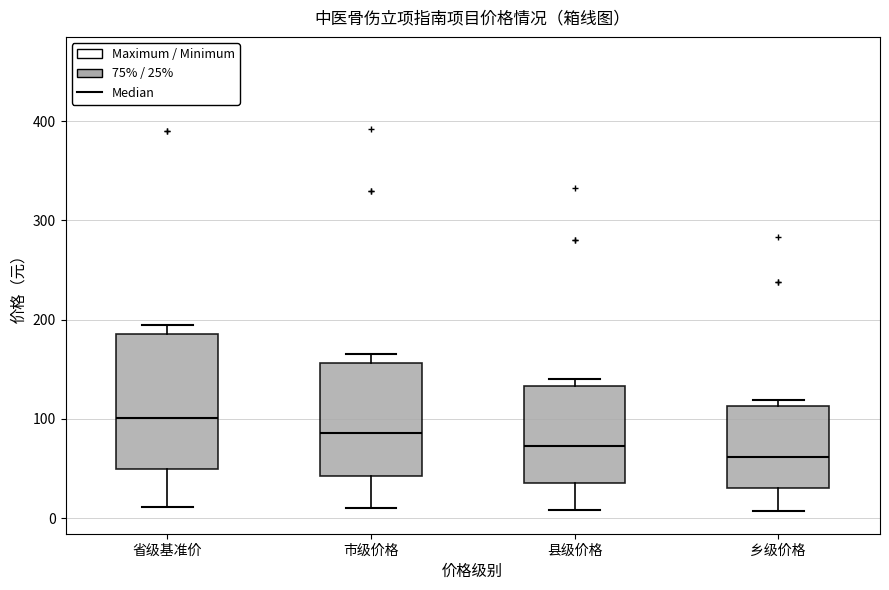

Which box is the tallest, from its lower edge to its upper edge?

省级基准价